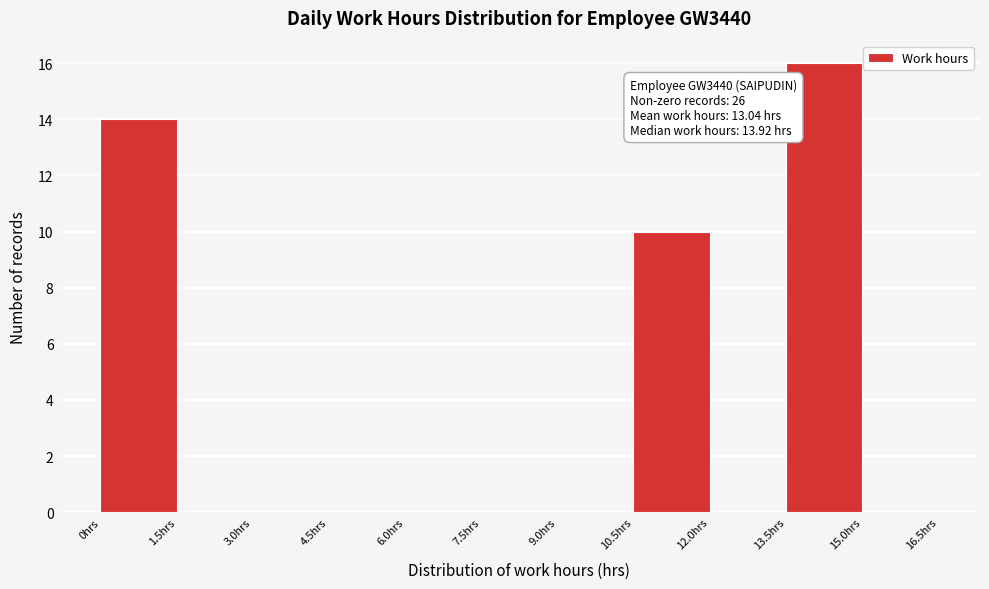

Which range on the x-axis has the tallest bar?

13.5 to 15.0